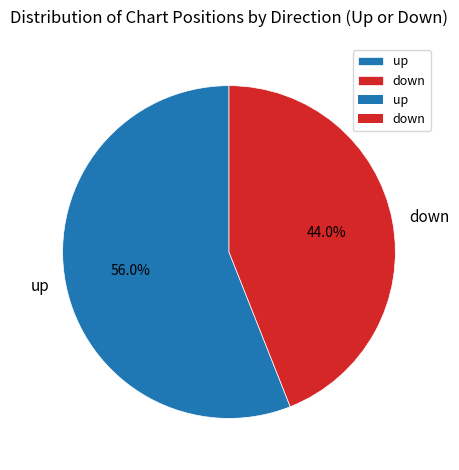

To the nearest percent, what percentage of the pie is up?

56%